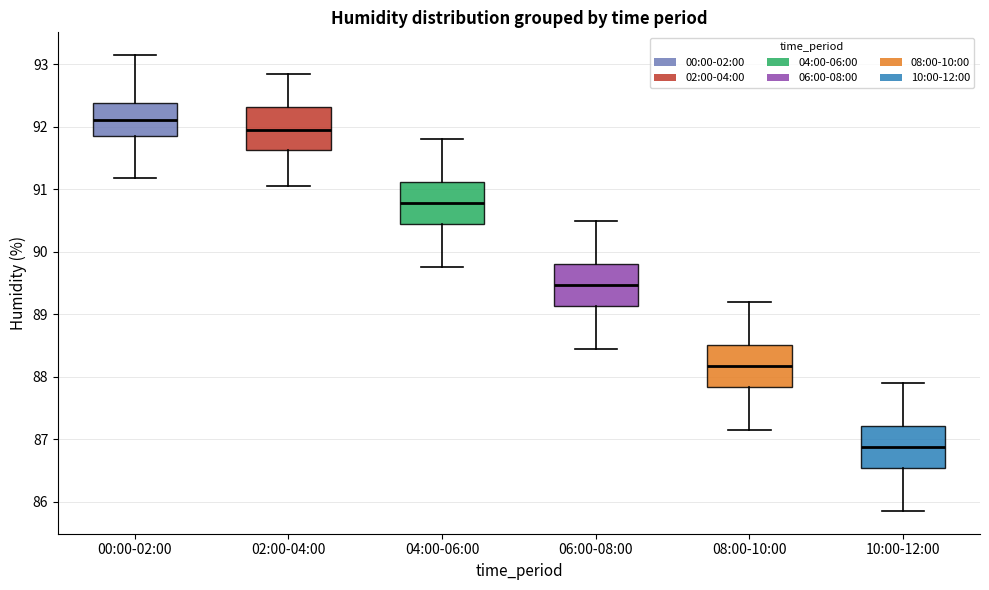

Where does the lower whisker of the box for 04:00-06:00 end on the y-axis? The values are not printed on the chart, so give them approximately, as read against the axis.

89.8